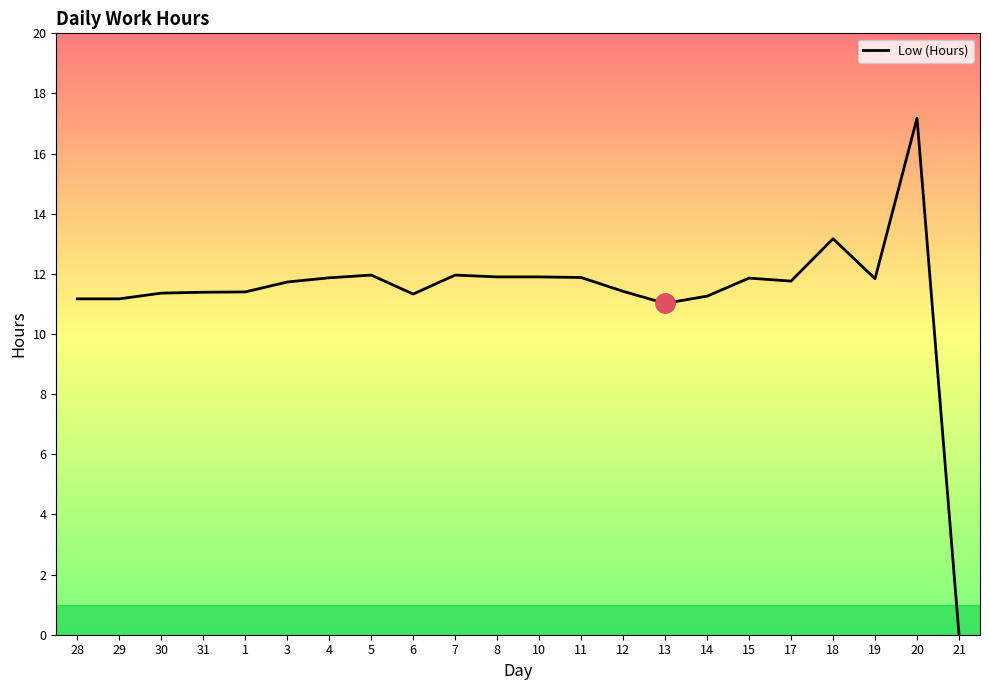

What is the change in value from 30 to 19?

+0.5